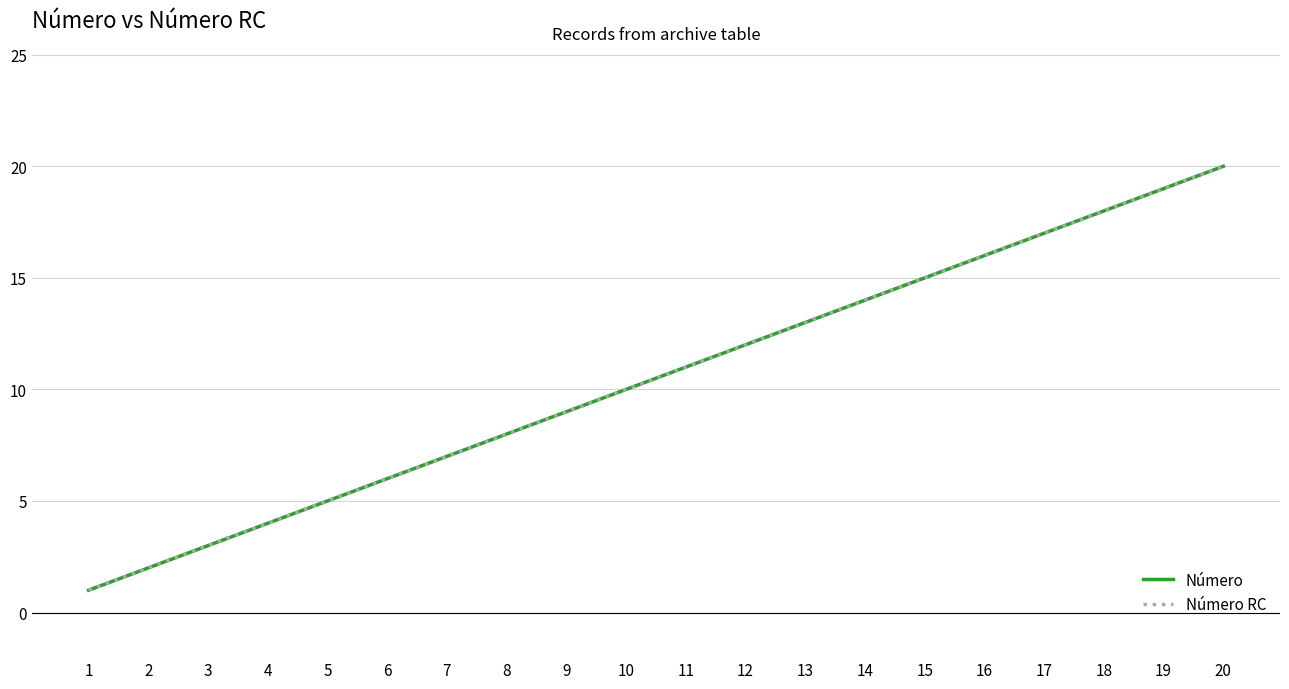

Is this an area chart (filled region under the line)?

No